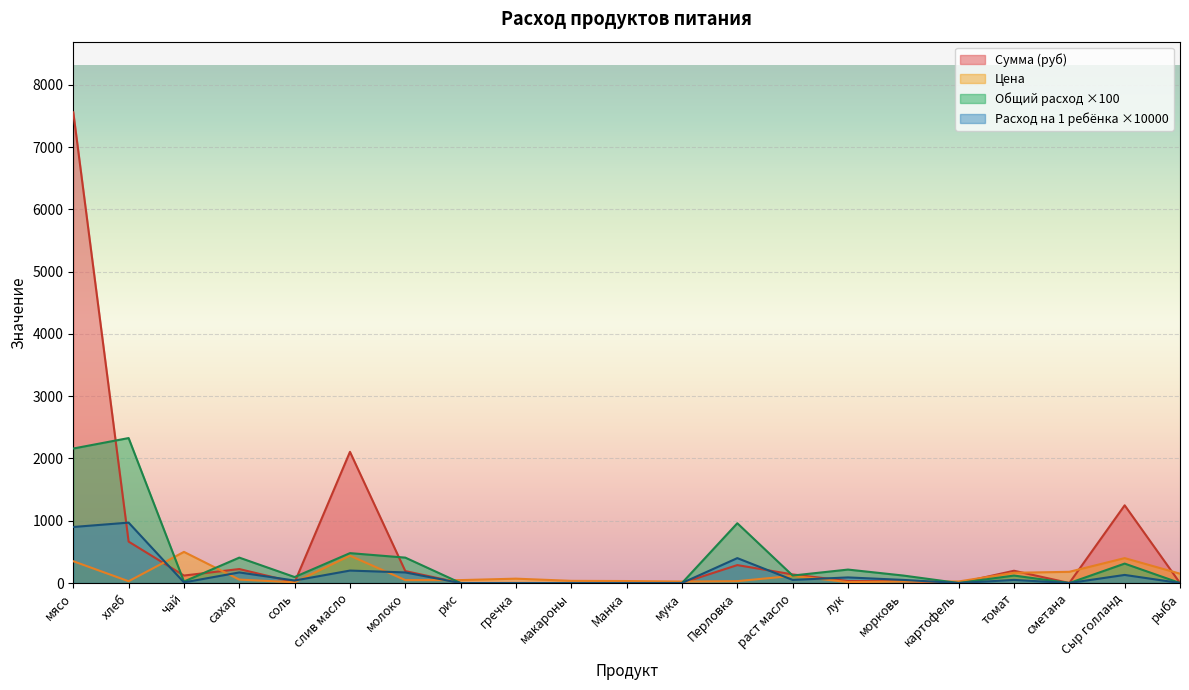

Which has a higher value, мука or хлеб?

хлеб